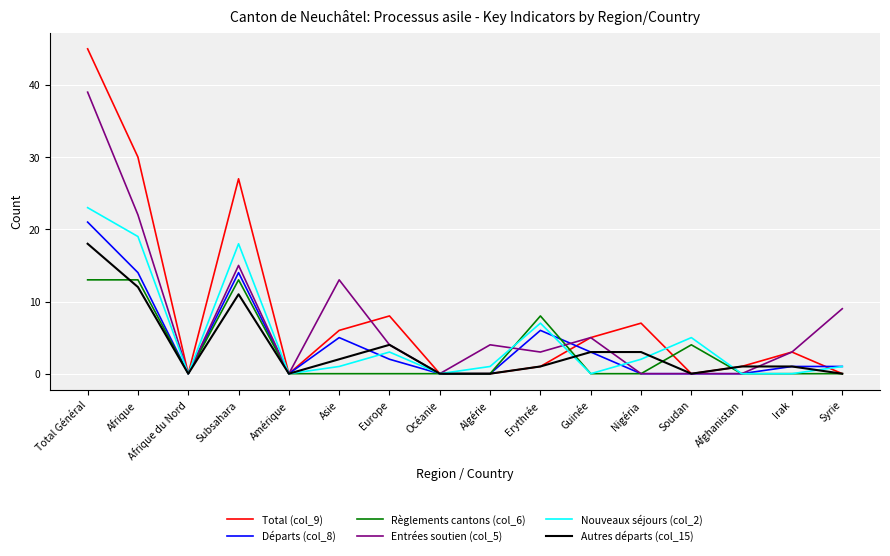

What is the sum of the Nouveaux séjours (col_2) values at Afrique and Total Général?

42